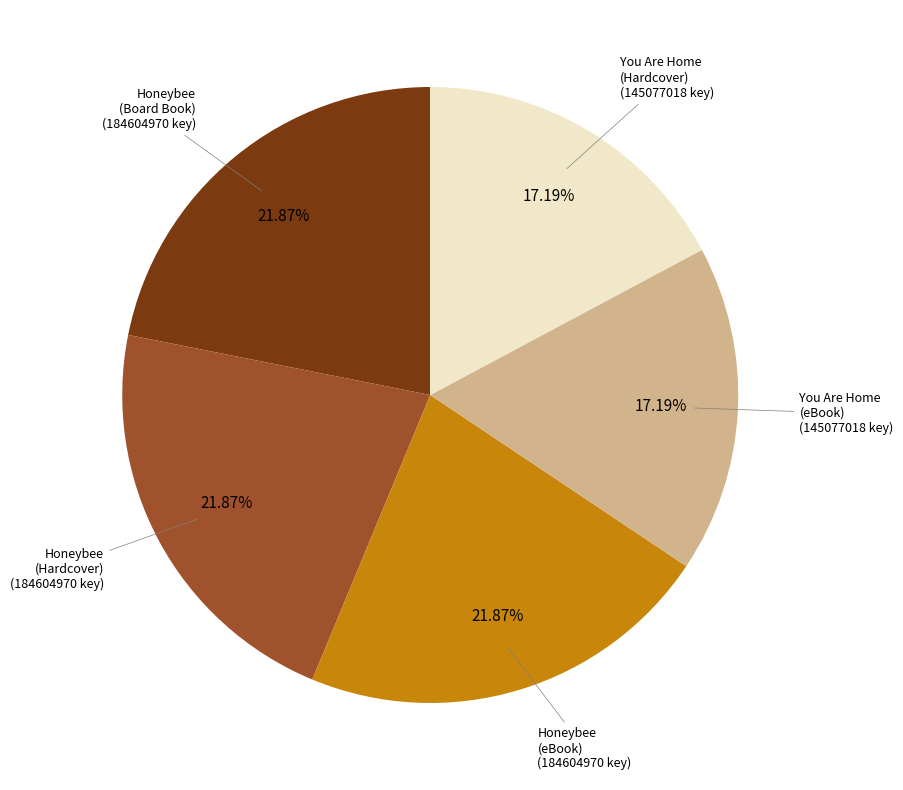

Is there any slice that represents more than half of the pie?

No